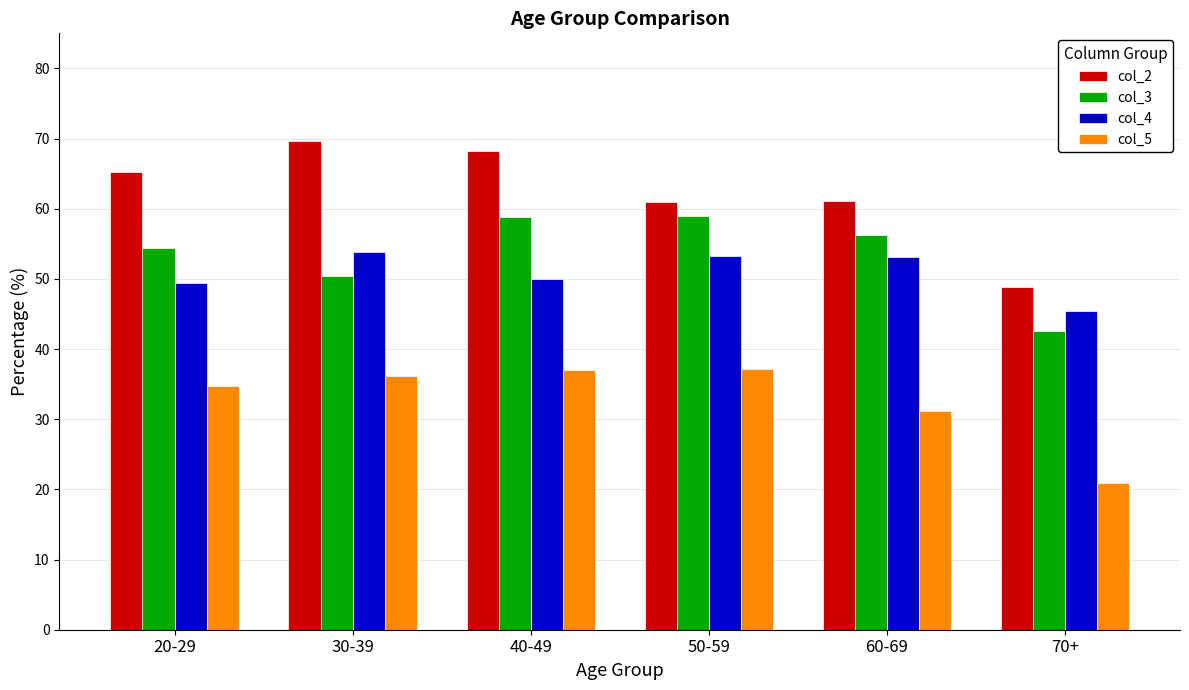

Read the col_3 value at 20-29.

54.4